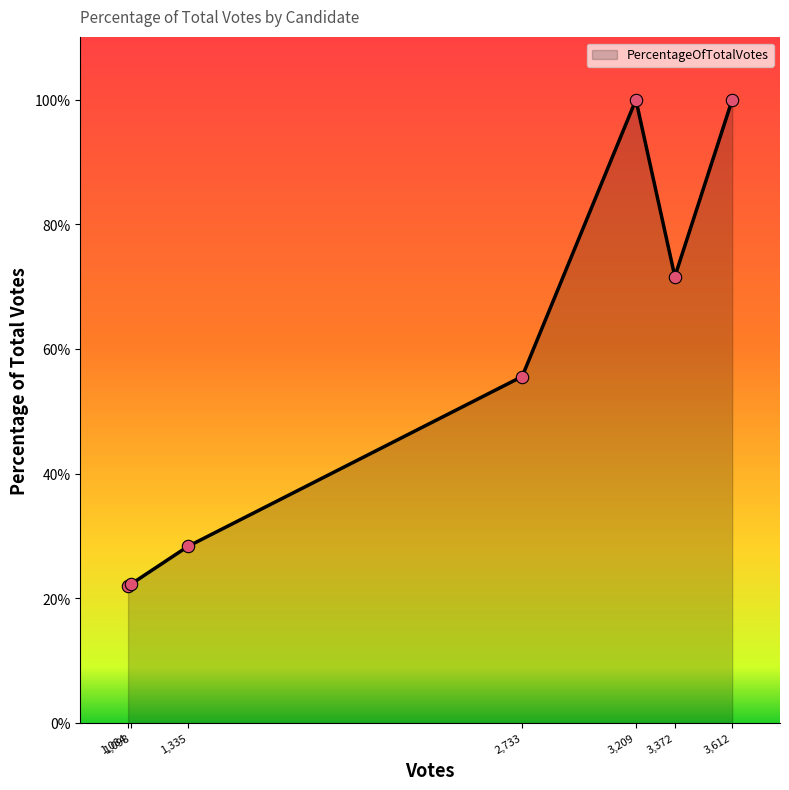

Between 1,098 and 2,733, which is larger?

2,733